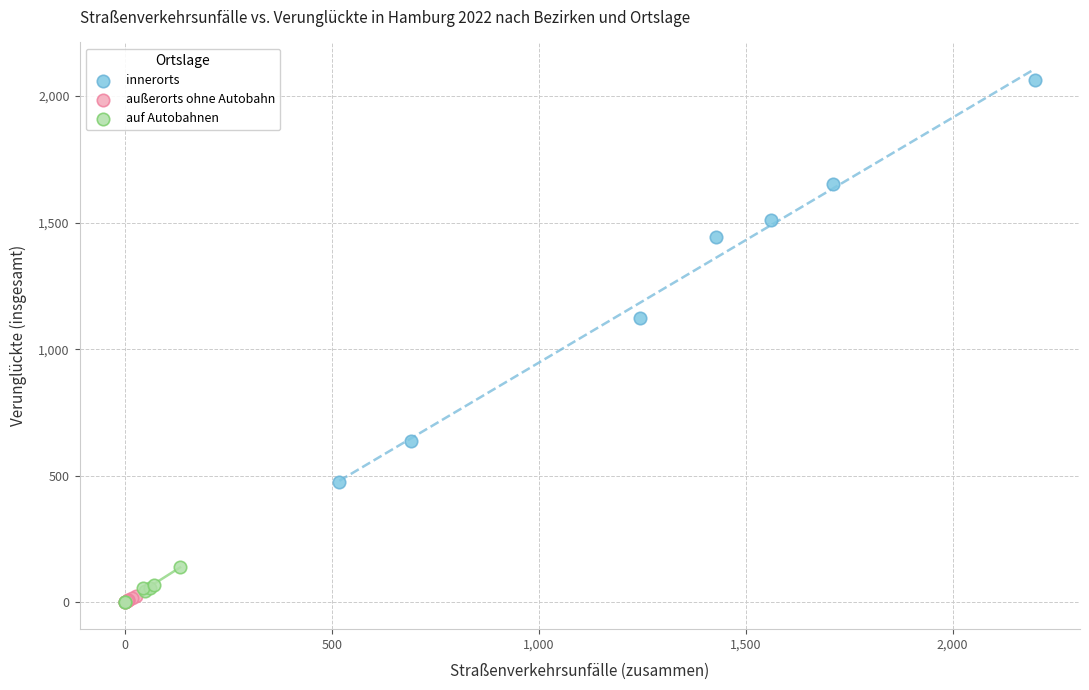

What are all the series names shown in the legend?

innerorts, außerorts ohne Autobahn, auf Autobahnen